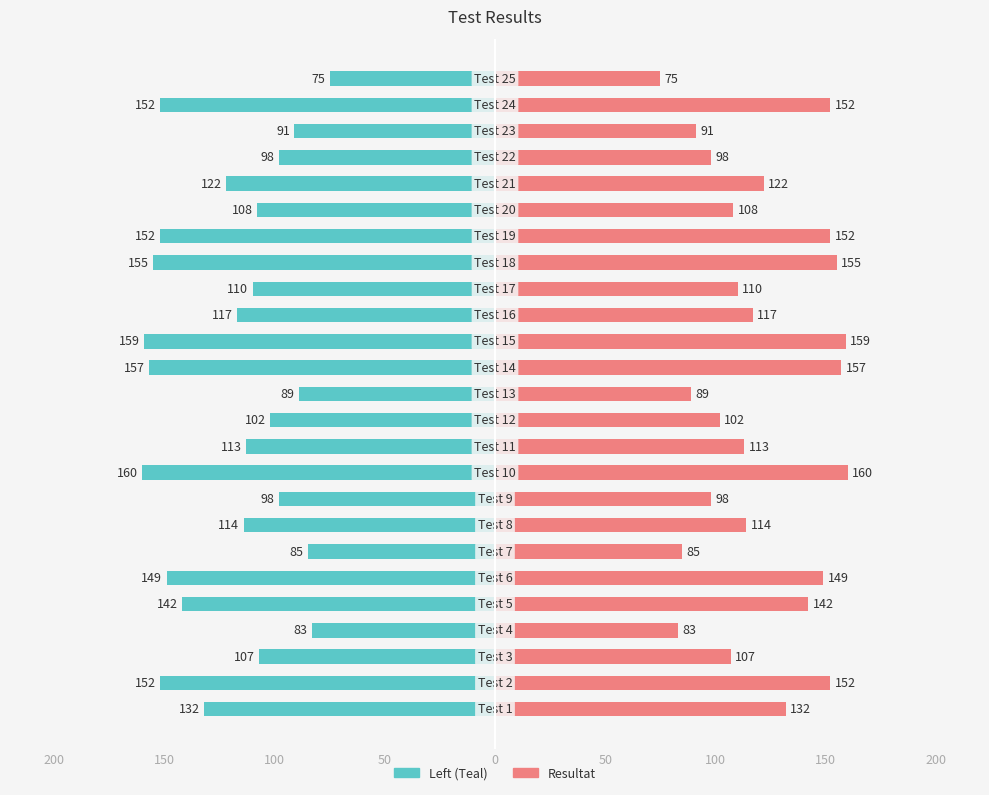

The Resultat series shows 33 at 11. True or false?

False